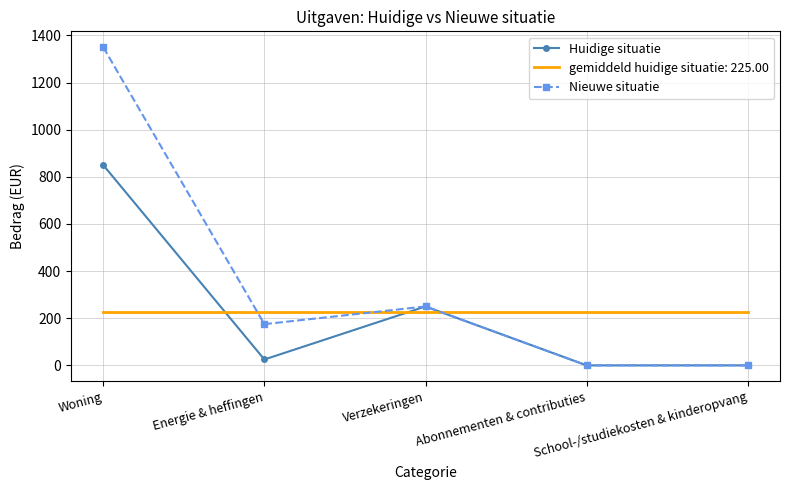

Which series has the largest range (max minus min)?

Nieuwe situatie